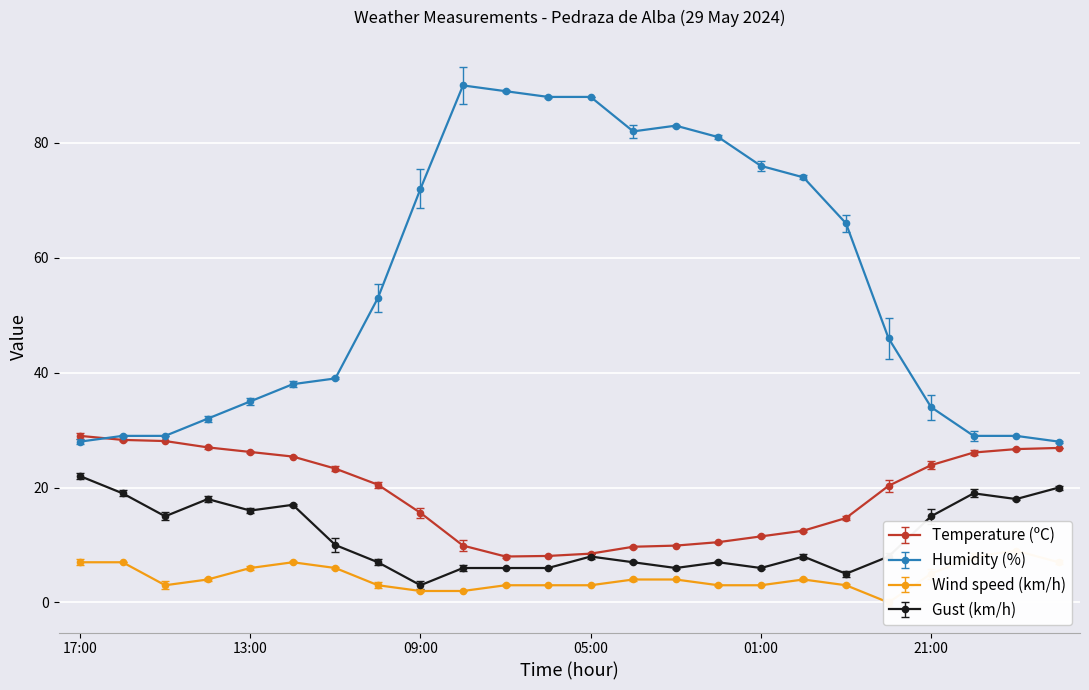

At how many categories does at least one series exceed 1?

24